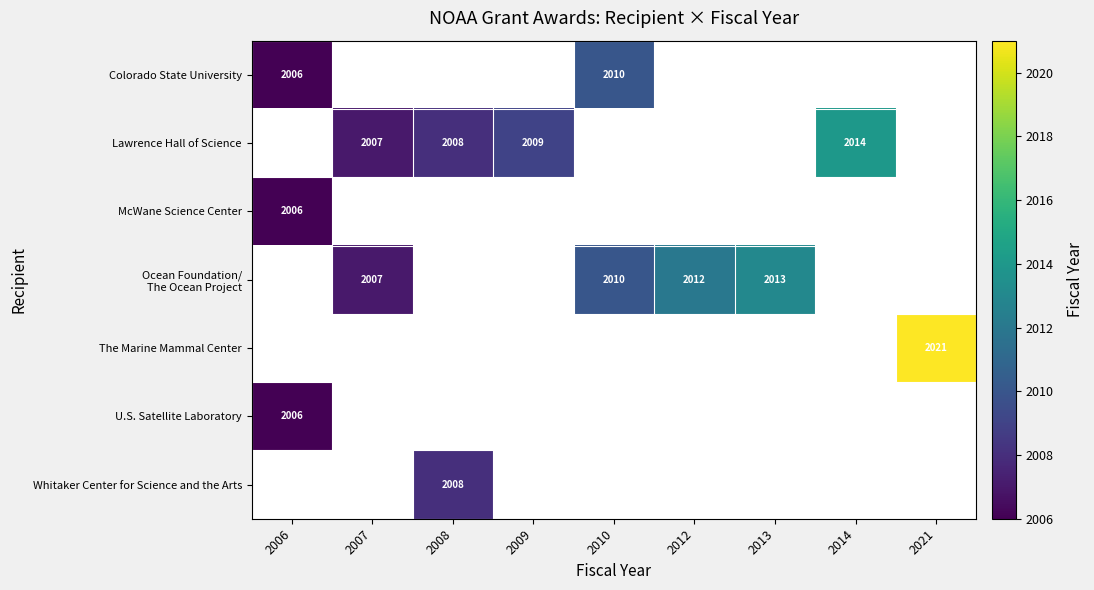

The value of Lawrence Hall of Science at 2007 is 719. True or false?

False